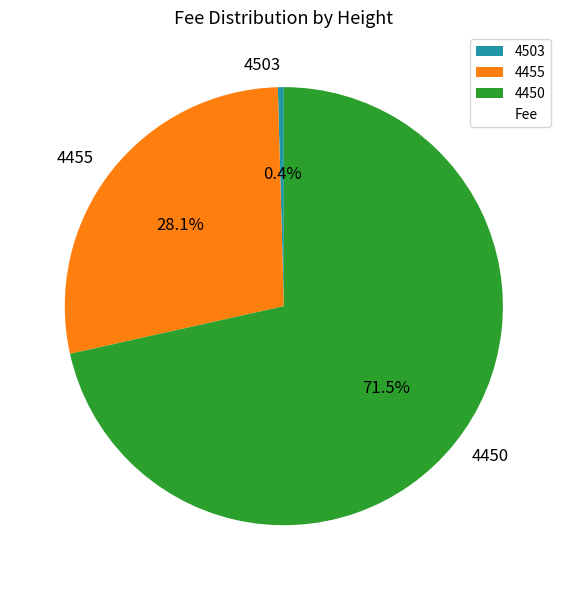

The 4455 slice represents 28% of the pie. True or false?

True